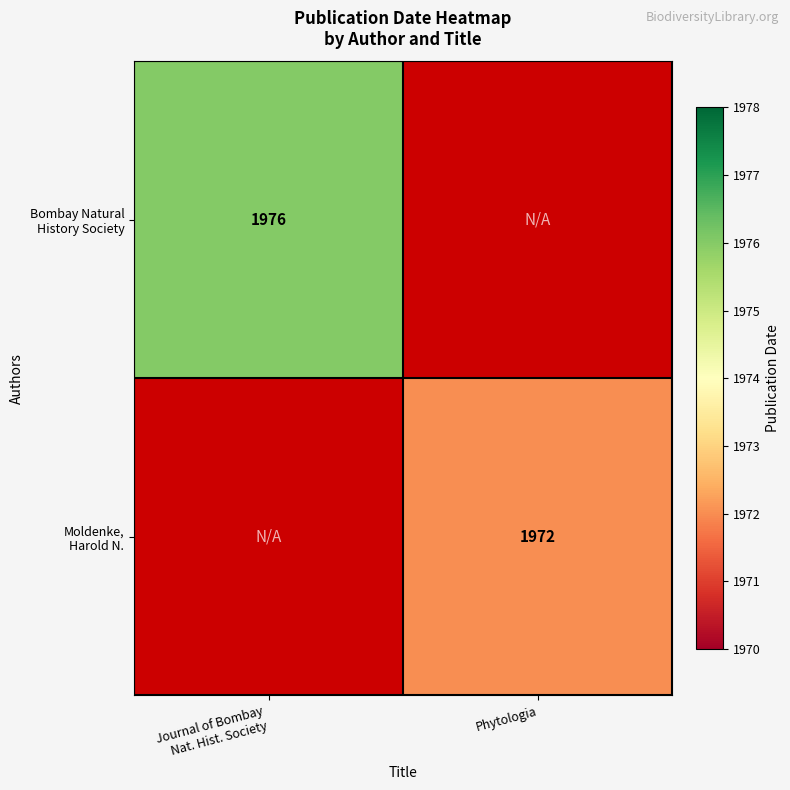

Rank the categories by Moldenke, Harold N. value from lowest to highest.

Journal of Bombay Nat. Hist. Society, Phytologia